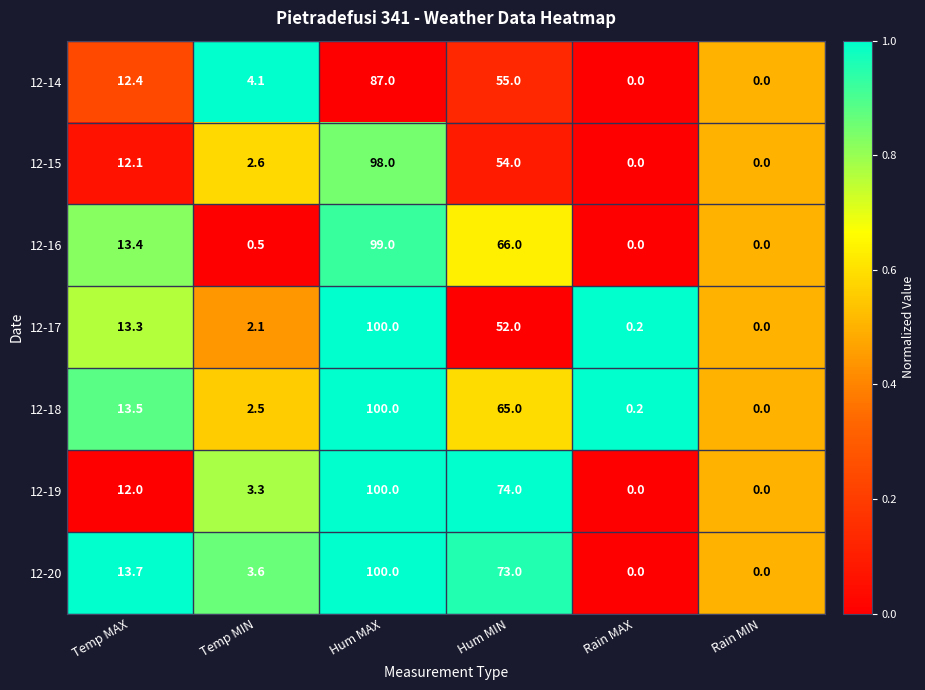

Which series has the largest total across all categories?

12-20